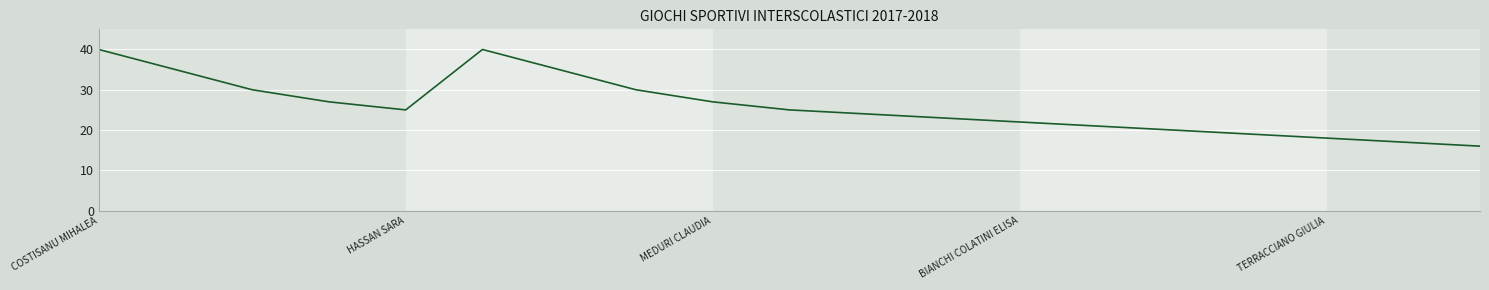

How many distinct data groups are displayed?

1